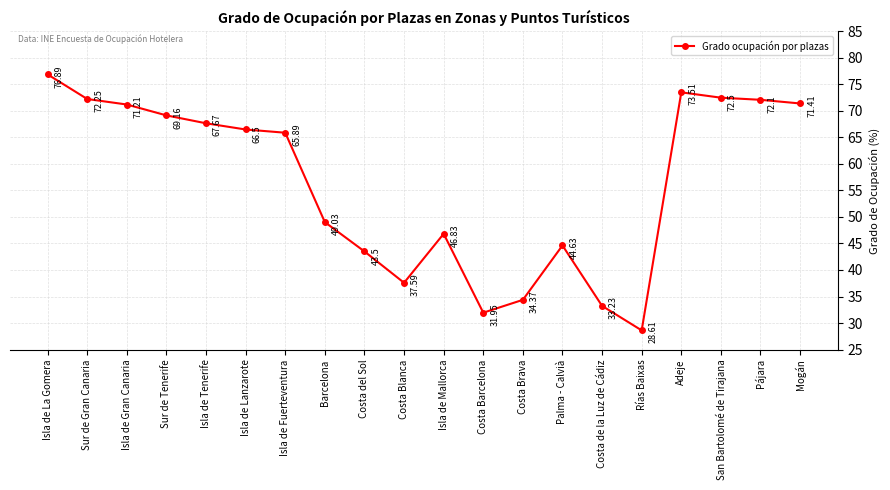

What is the minimum value shown in the chart?

28.6